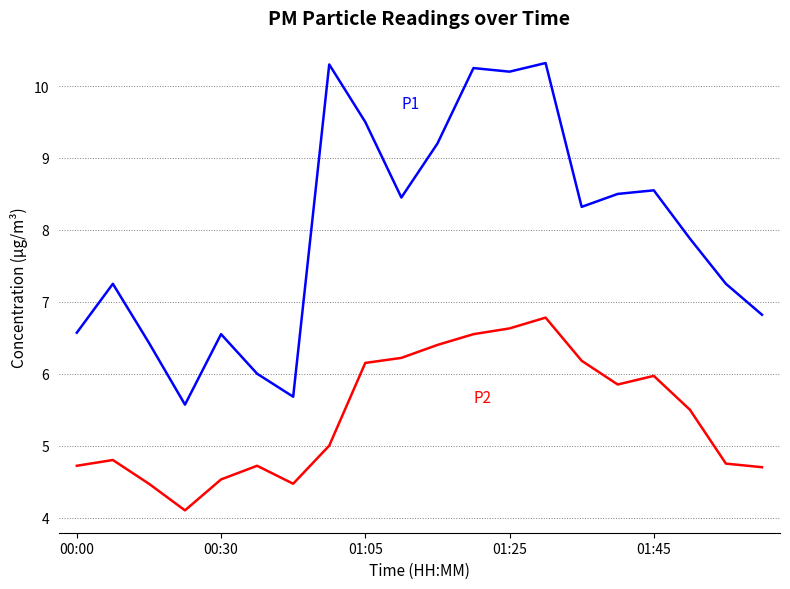

What is the minimum value shown in the chart?

4.1